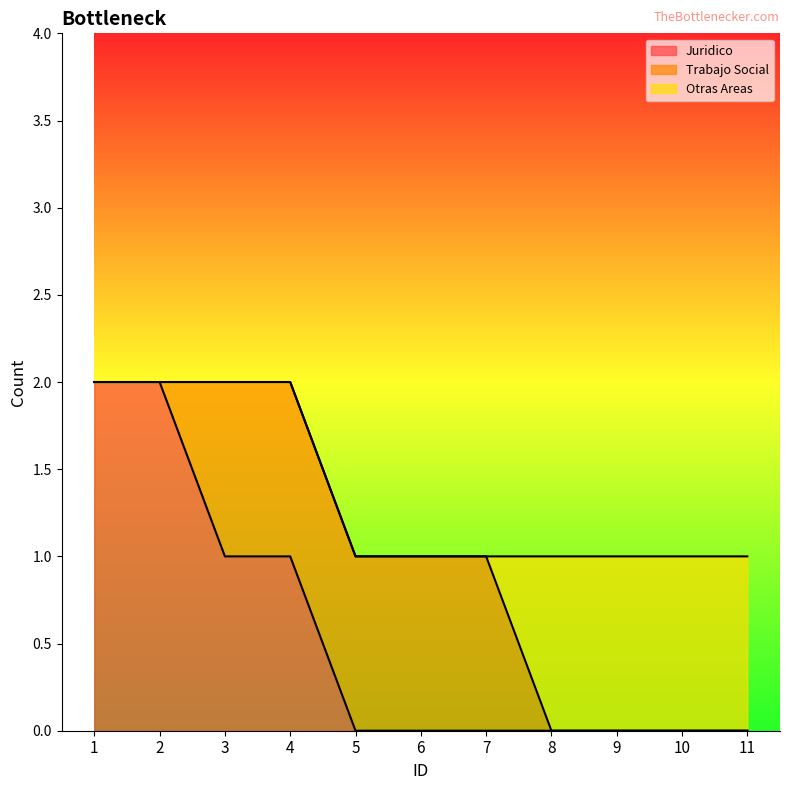

What is the total value across all series at 10?

1